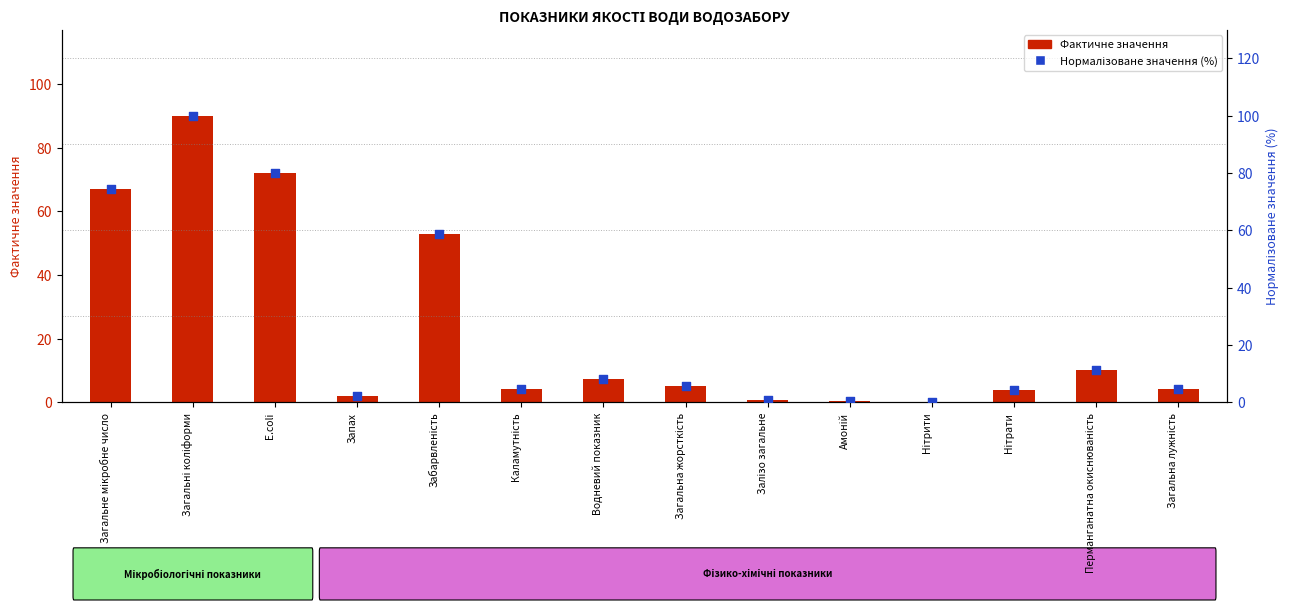

At which category is the sum across all series the highest?

Загальні коліформи